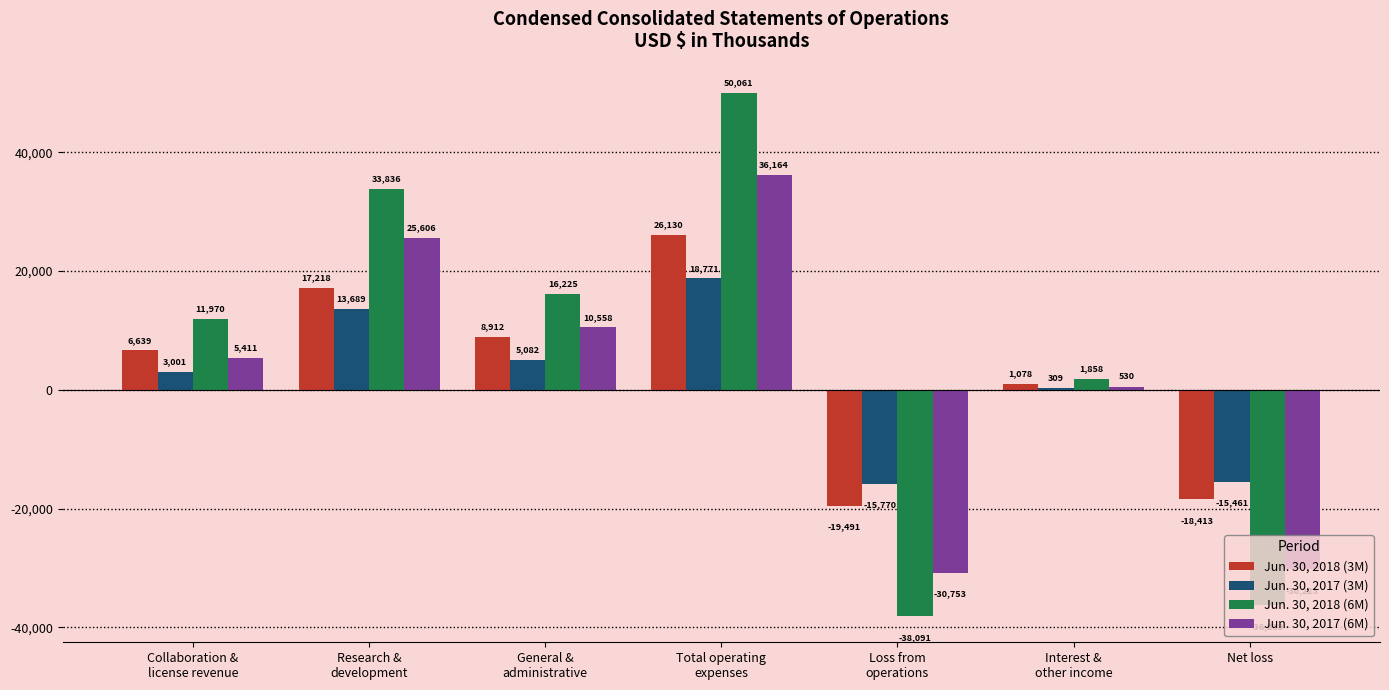

What are all the series names shown in the legend?

Jun. 30, 2018 (3M), Jun. 30, 2017 (3M), Jun. 30, 2018 (6M), Jun. 30, 2017 (6M)